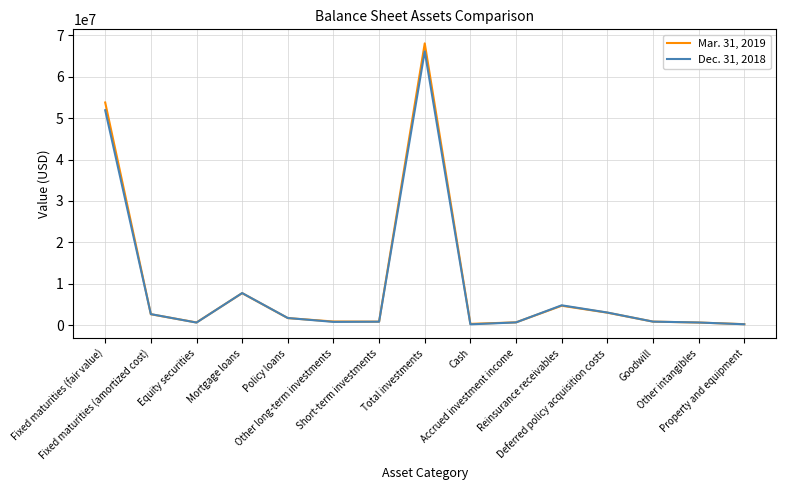

Read the Dec. 31, 2018 value at Deferred policy acquisition costs, to the nearest 50.

3023150